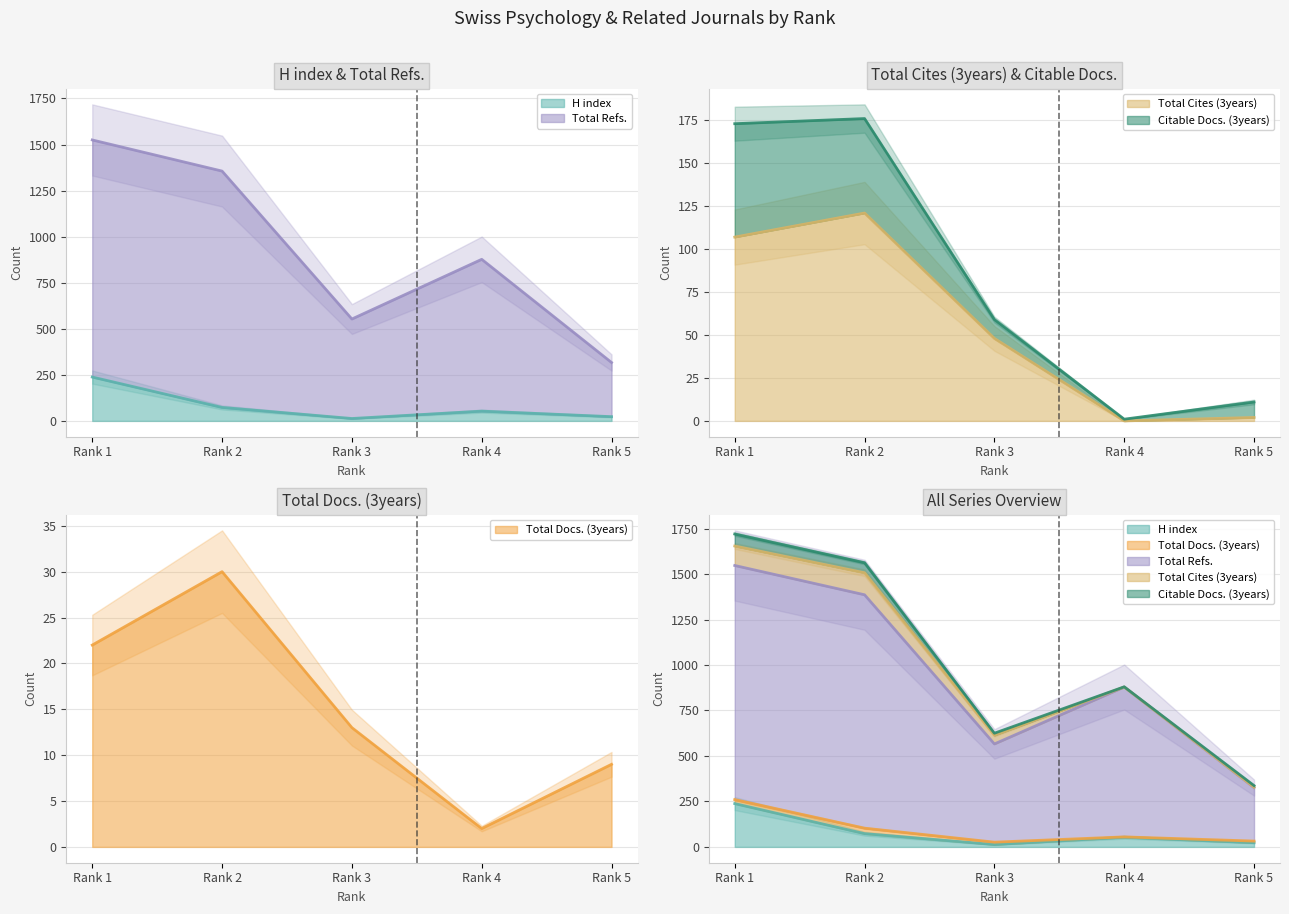

True or false: Total Docs. (3years) and Total Refs. cross at least once.

False